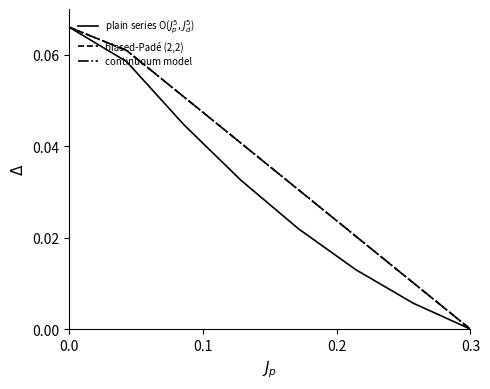

True or false: plain series O($J_p^5, J_d^5$) and continuoum model cross at least once.

False